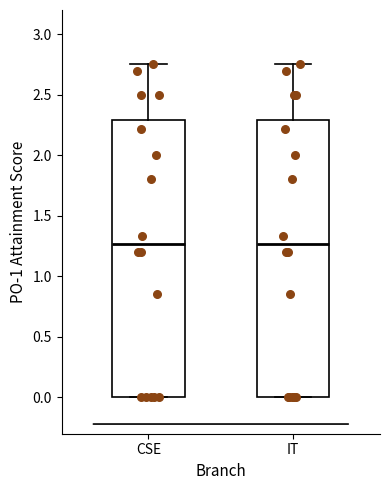

Reading left to right, transcribe this box plot: for each box, give where its median line is, the range the box spans, and where its two whiskers end, as read against the y-axis. The values are not printed on the chart, so give them approximately, as read against the axis.

CSE: median 1.25, box 0.00 to 2.30, whiskers 0.00 to 2.75
IT: median 1.25, box 0.00 to 2.30, whiskers 0.00 to 2.75